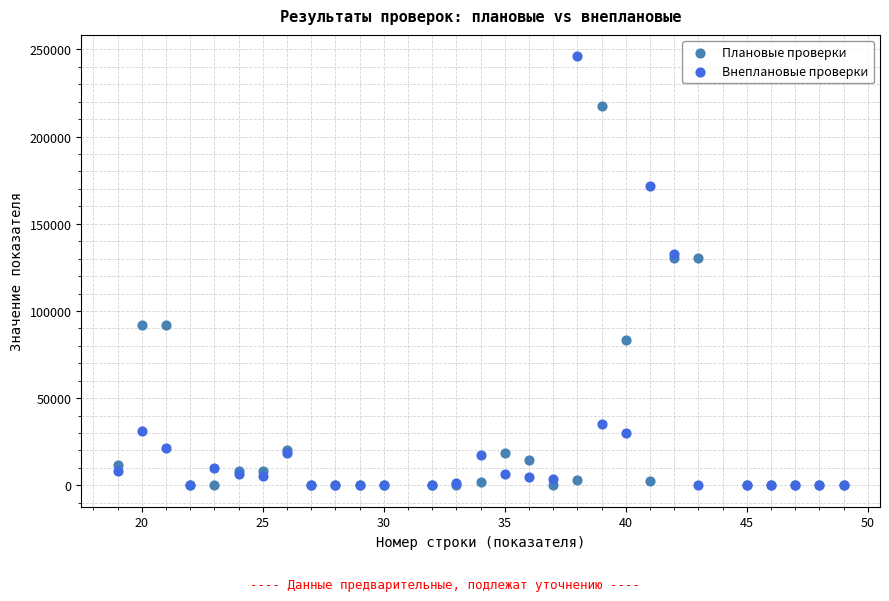

Which series has the widest spread of Y values?

Внеплановые проверки